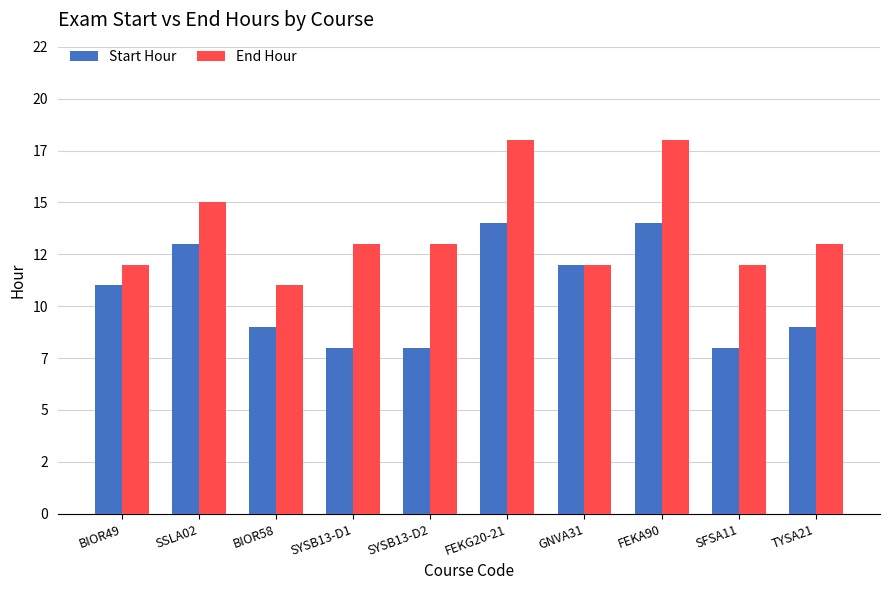

Where is End Hour nearest to the value 14?

SSLA02